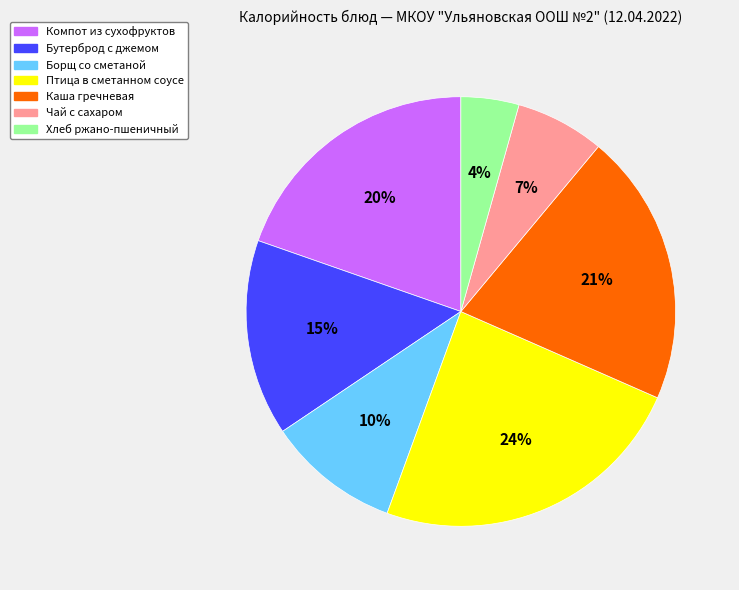

Is it true that Борщ со сметаной is 19% of the pie?

False